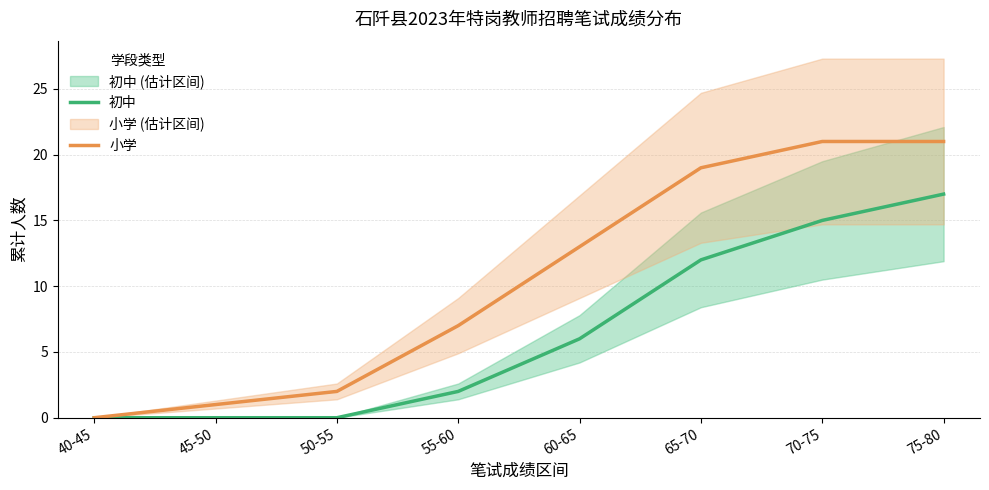

At how many categories does at least one series exceed 4?

5